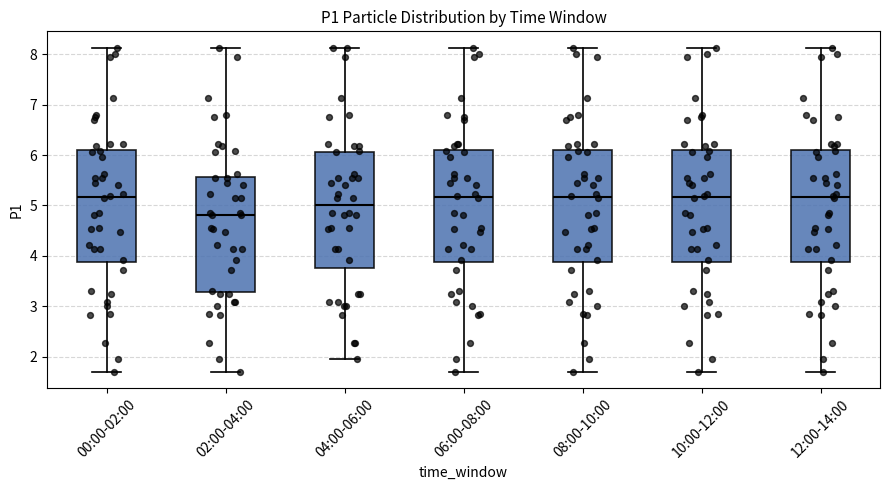

Where does the median line of the box for 12:00-14:00 sit on the y-axis? The values are not printed on the chart, so give them approximately, as read against the axis.

5.2